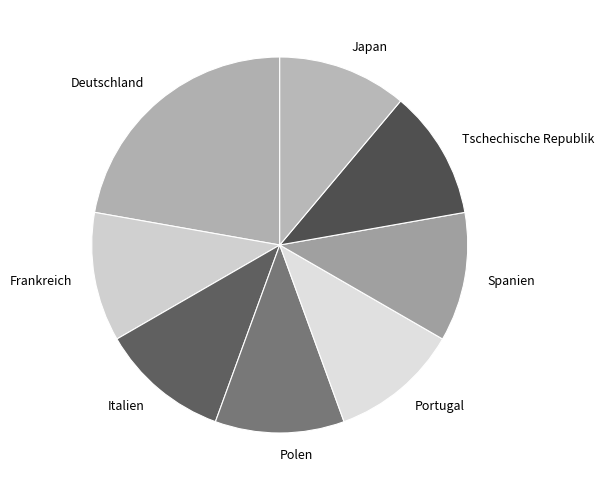

The Portugal slice represents 3% of the pie. True or false?

False